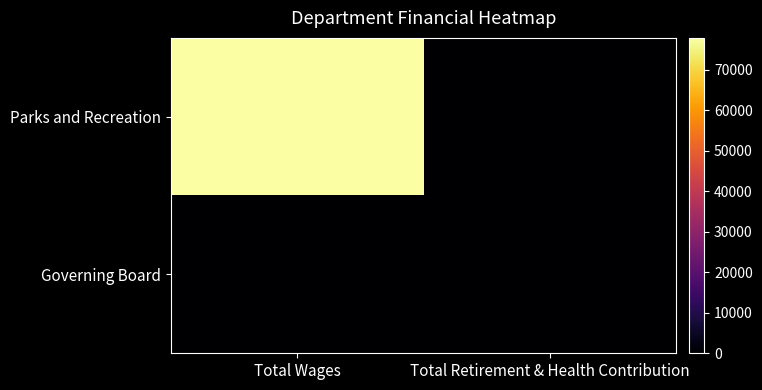

Reading right to left, list all the values displayed in this chart.

Parks and Recreation: Total Retirement & Health Contribution=0	Total Wages=77900
Governing Board: Total Retirement & Health Contribution=0	Total Wages=0